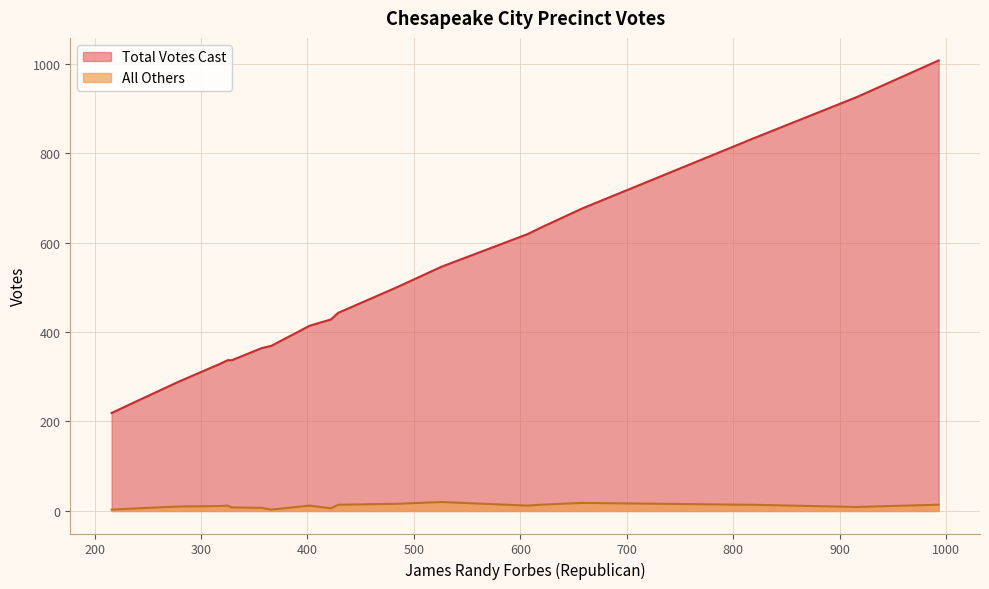

How many data points in All Others are above 12?

8